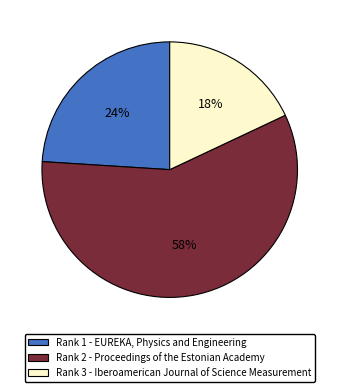

Is there a majority slice in this chart?

Yes